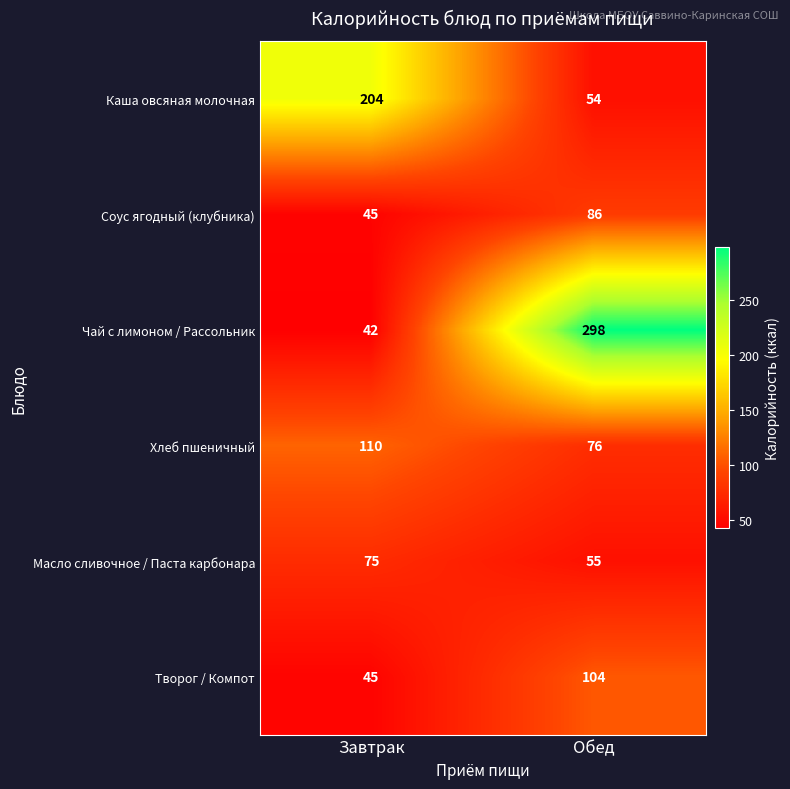

Which series has the largest range (max minus min)?

Чай с лимоном / Рассольник